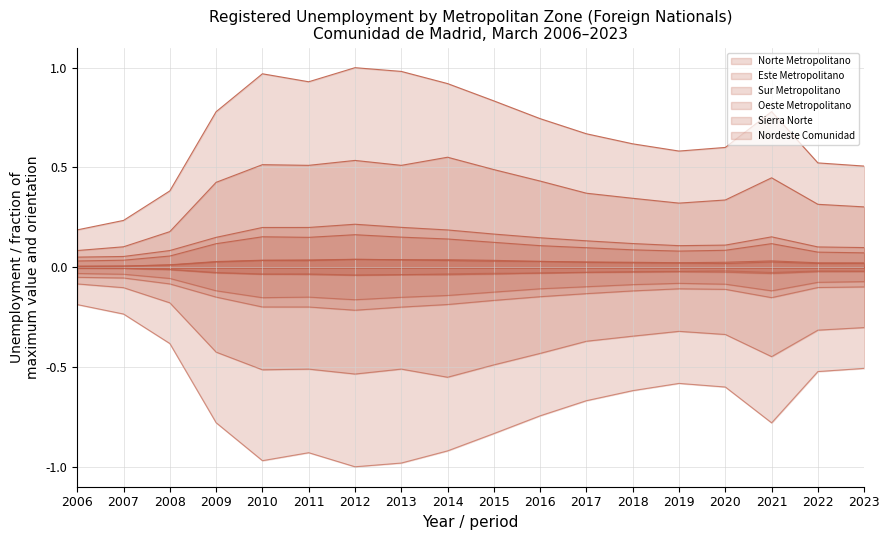

Is the value of Oeste Metropolitano at 2014 greater than the value of Norte Metropolitano at 2008?

Yes